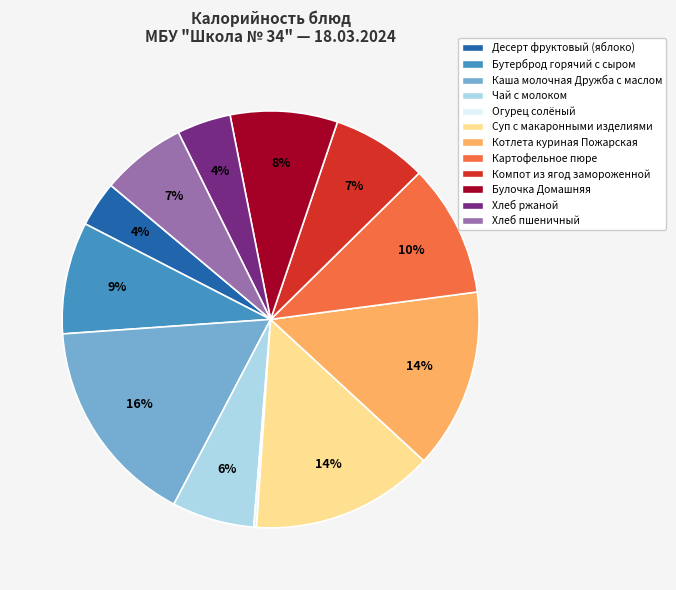

The Картофельное пюре slice represents 10% of the pie. True or false?

True